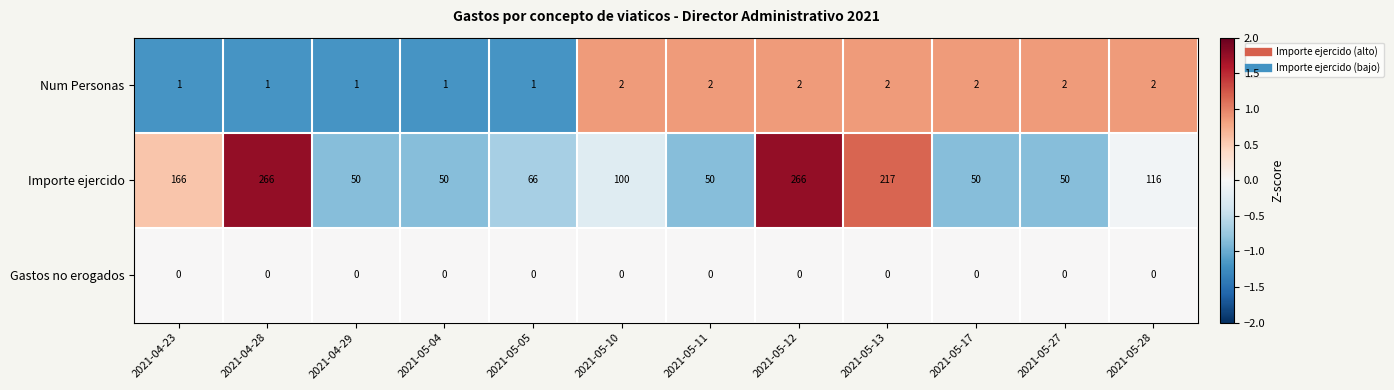

What is the difference between the maximum and second lowest values in the Importe ejercido series?

216